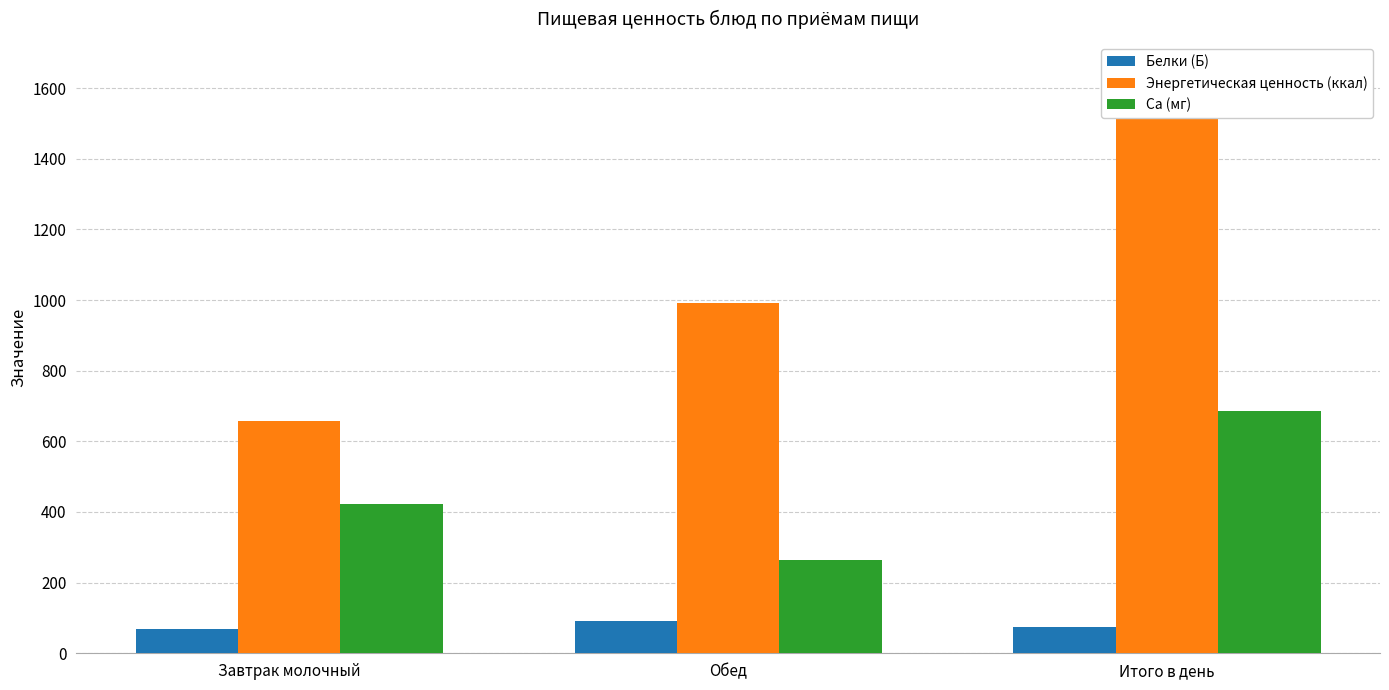

At Завтрак молочный, list the series in order from largest to smallest.

Энергетическая ценность (ккал), Ca (мг), Белки (Б)